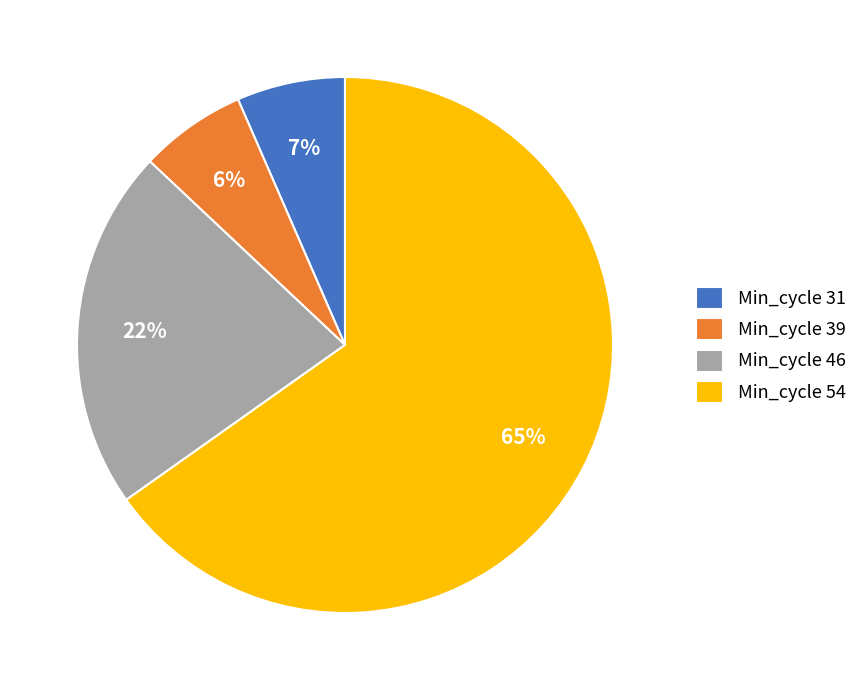

The Min_cycle 39 slice represents 6% of the pie. True or false?

True